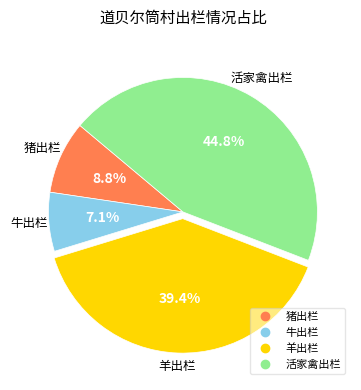

Is there a majority slice in this chart?

No